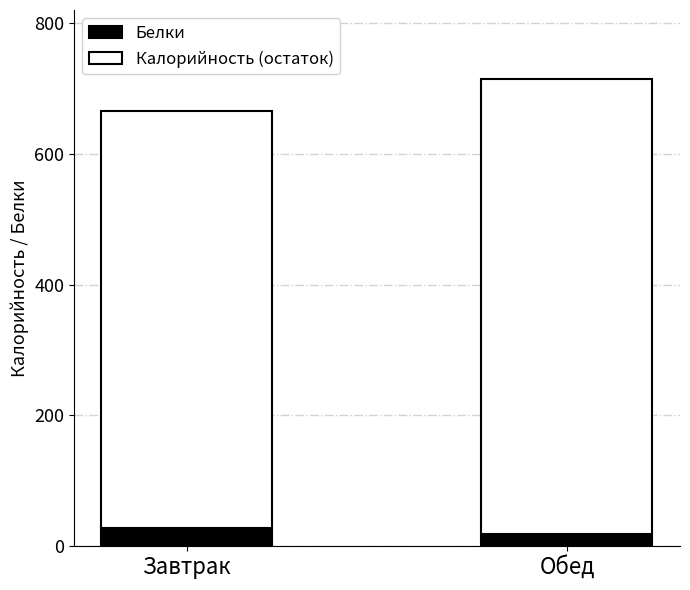

How many values in the Белки series are below 27?

1